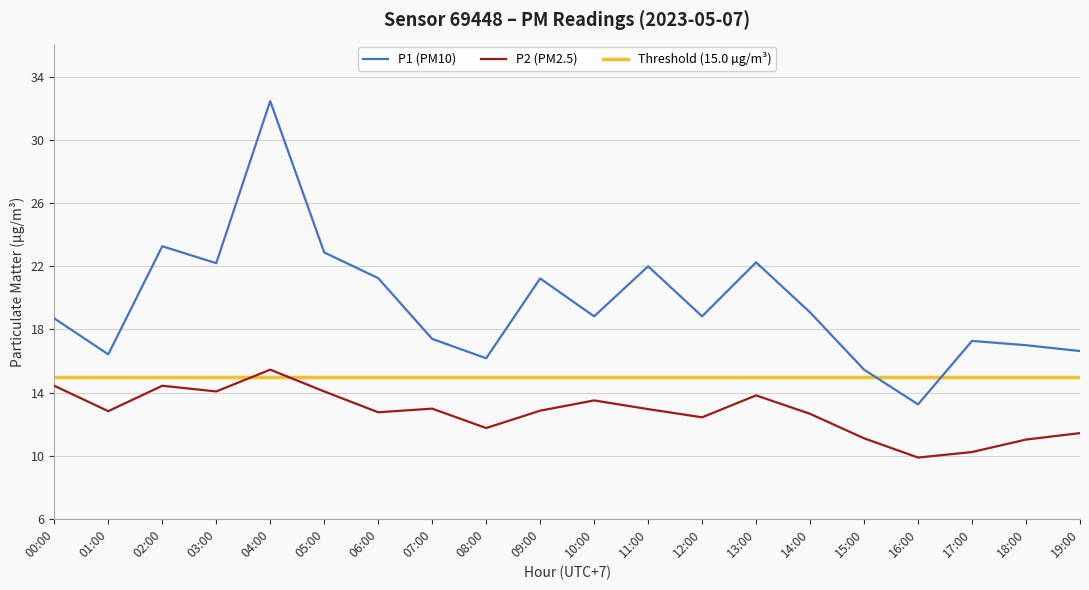

Reading left to right, list all the values displayed in this chart.

P1: 18.7	16.4	23.3	22.2	32.5	22.9	21.2	17.4	16.2	21.2	18.8	22.0	18.8	22.2	19.1	15.4	13.2	17.3	17.0	16.6
P2: 14.4	12.8	14.4	14.1	15.4	14.1	12.8	13.0	11.8	12.8	13.5	12.9	12.4	13.8	12.7	11.1	9.9	10.2	11.0	11.4